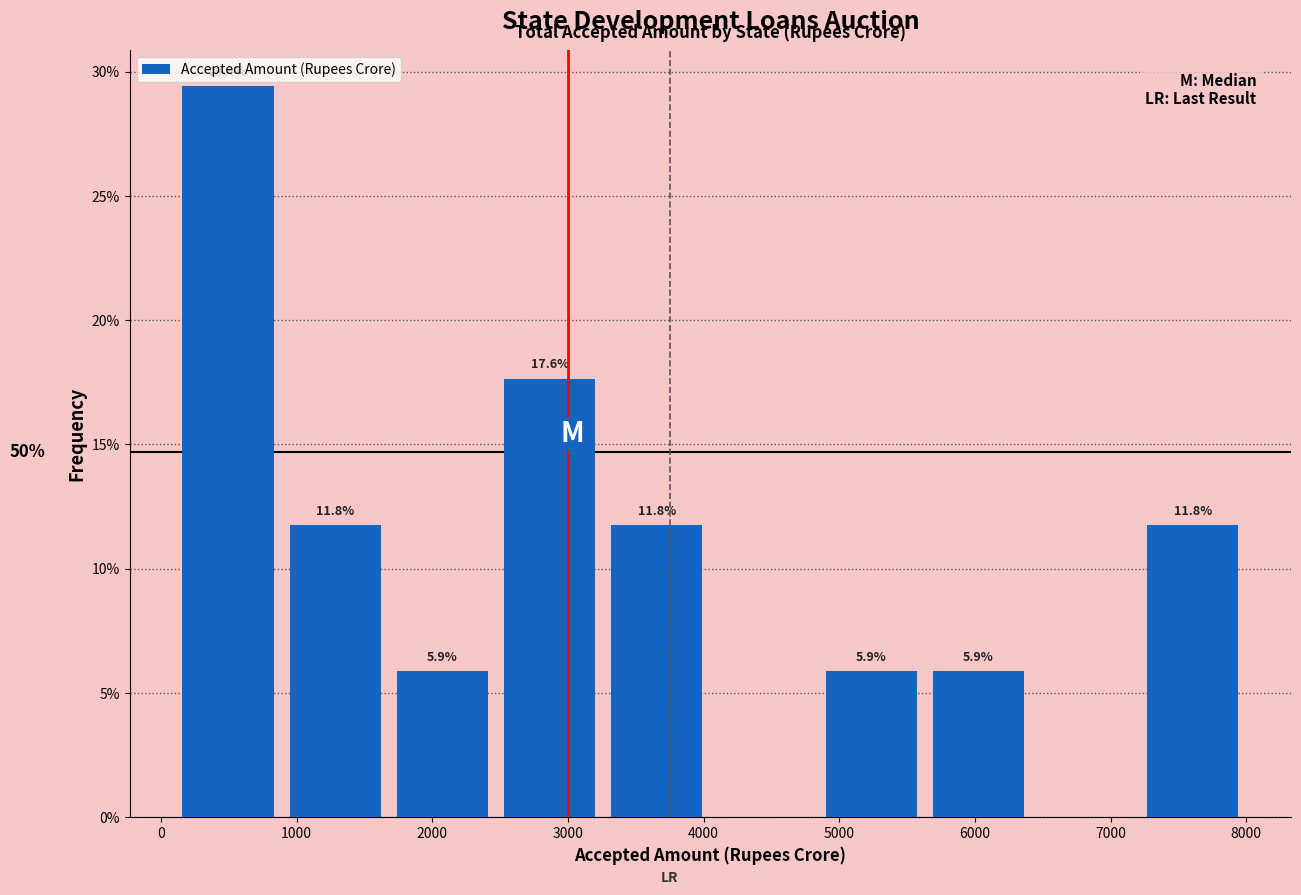

Over which range of the x-axis is the bar tallest?

100 to 890